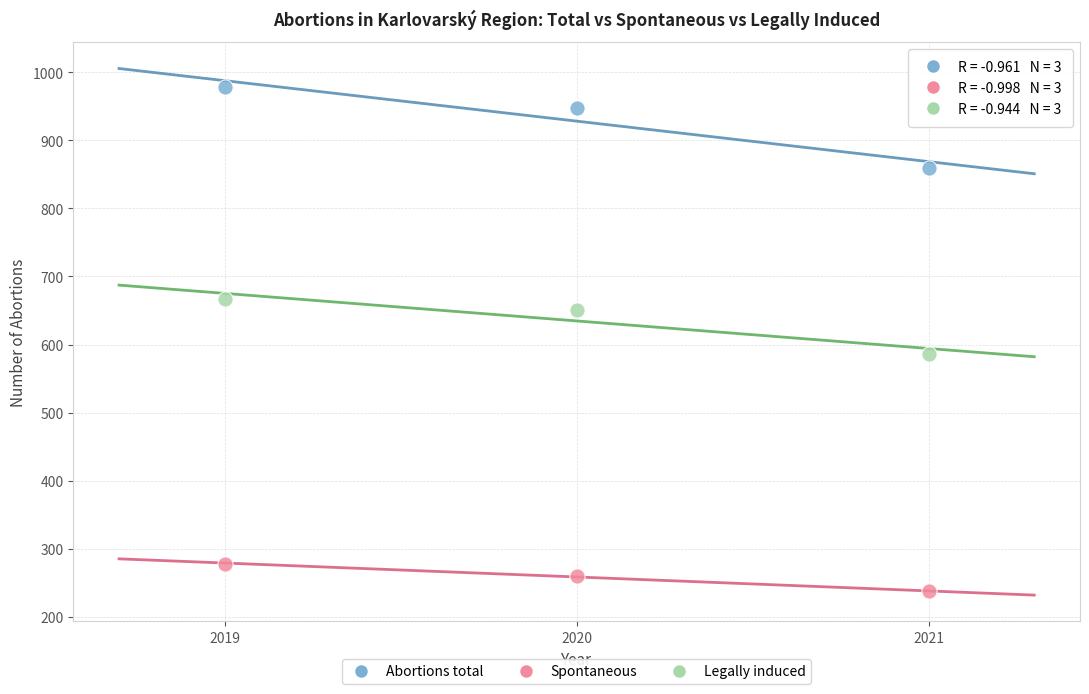

In the Legally induced series, what Y value is closest to 626?

651